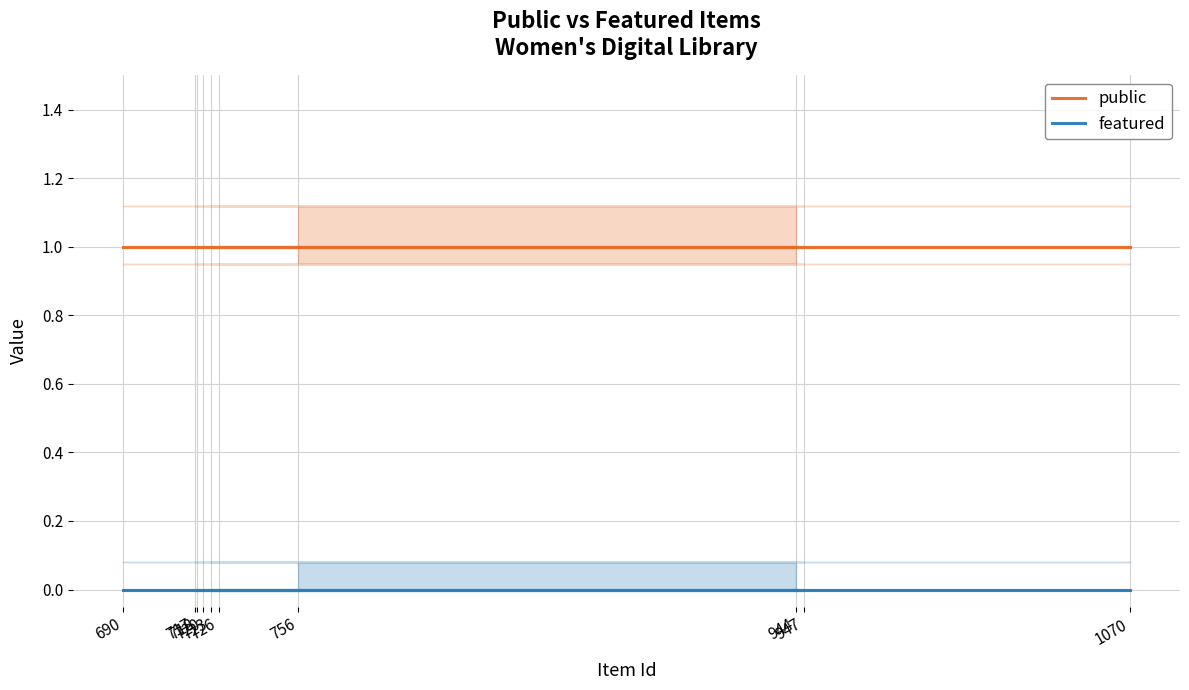

What is the average value of the public series?

1